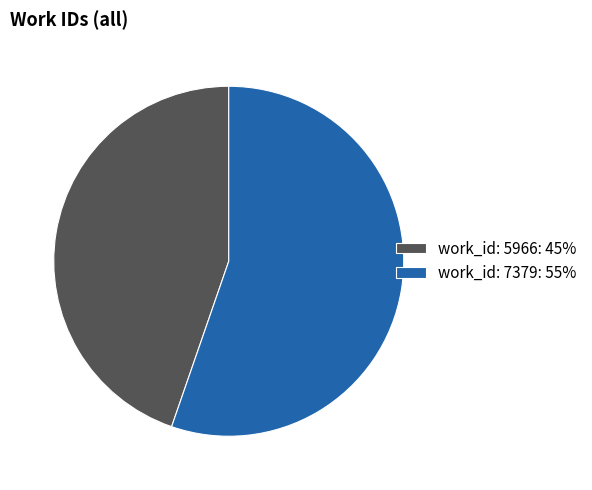

Is the sum of work_id: 5966: 45% and work_id: 7379: 55% greater than half?

Yes